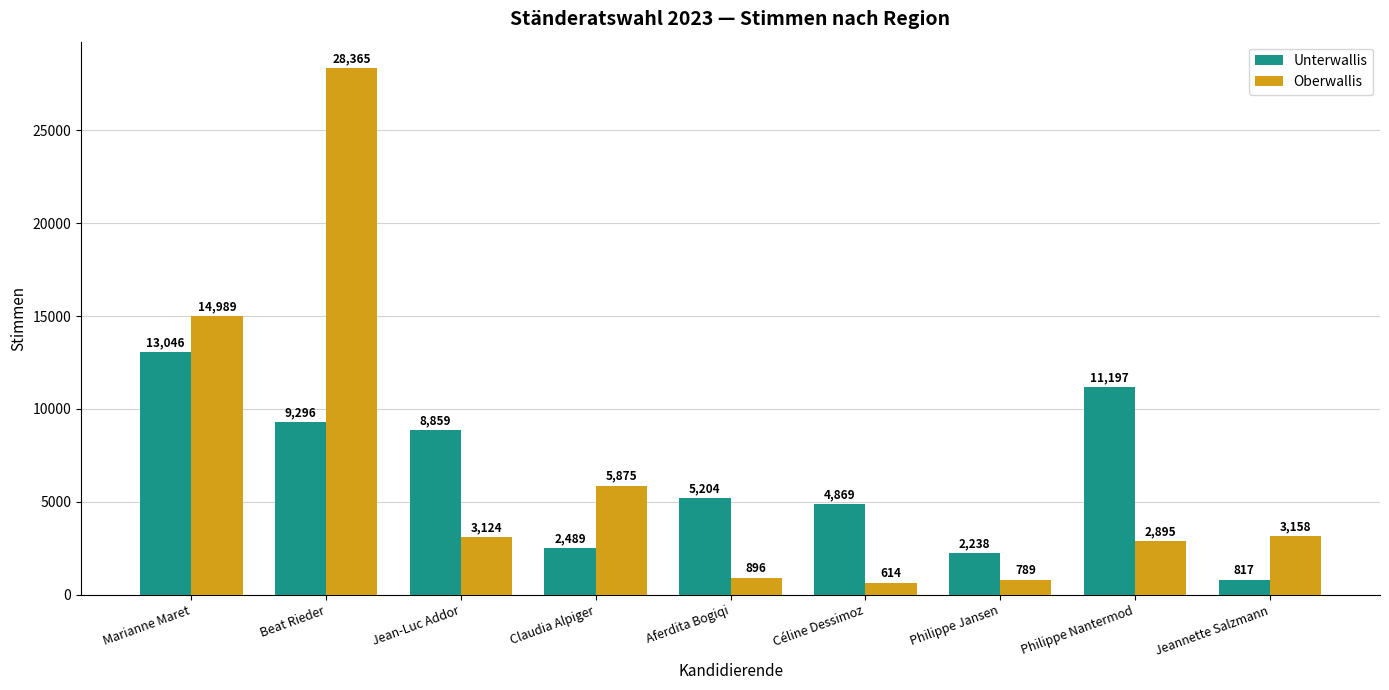

Between Beat Rieder and Céline Dessimoz, which series saw the biggest shift?

Oberwallis